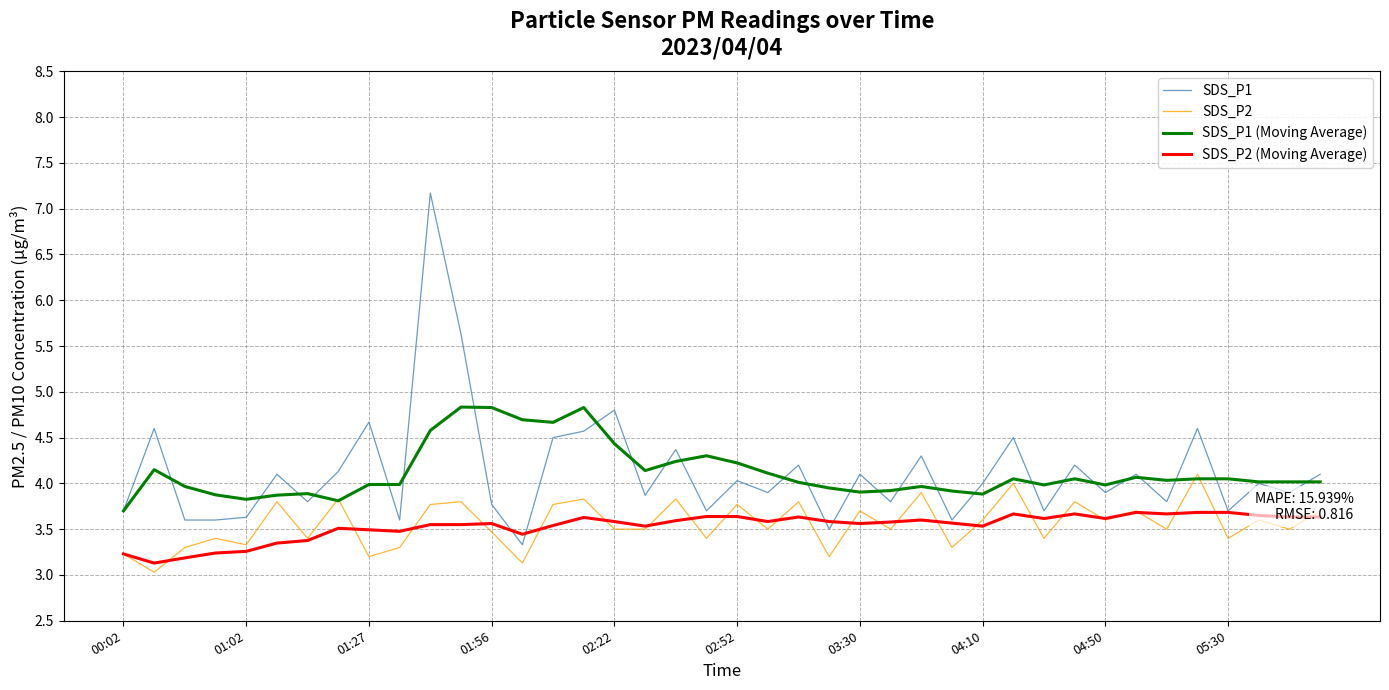

List the series in order of their peak value, lowest first.

SDS_P2 (Moving Average), SDS_P2, SDS_P1 (Moving Average), SDS_P1